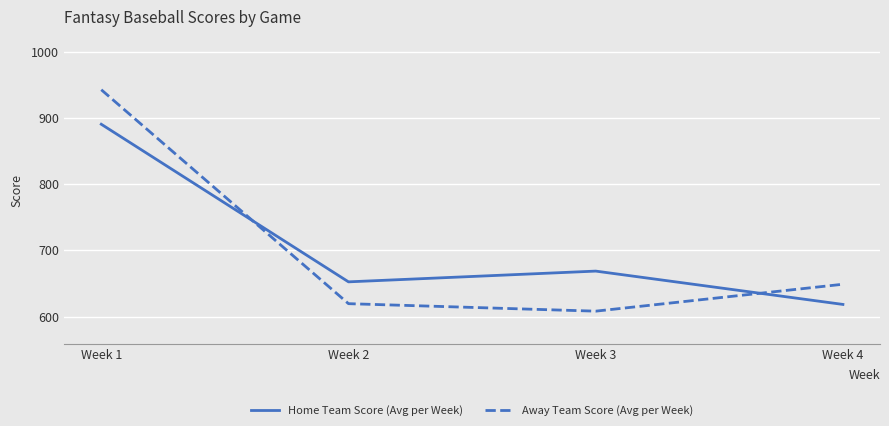

List the series in order of their peak value, highest first.

Away Team Score (Avg per Week), Home Team Score (Avg per Week)